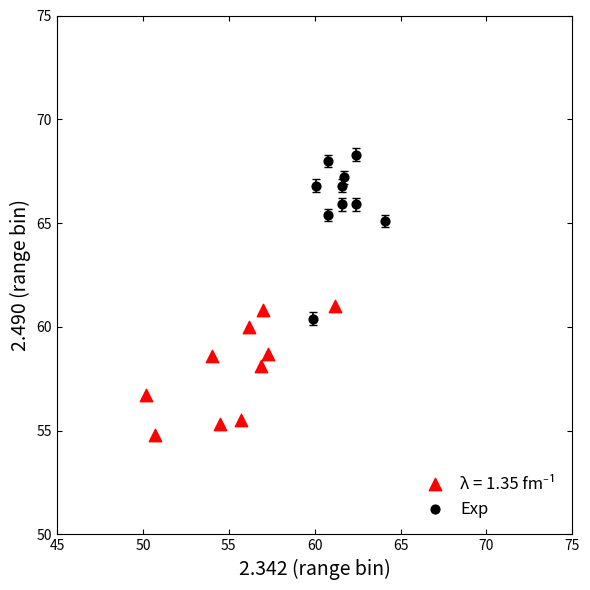

Which series has the largest Y range (max minus min)?

Exp